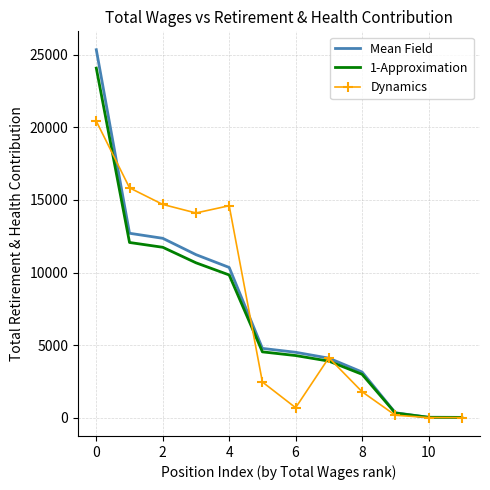

Which series has the widest spread of values?

Mean Field